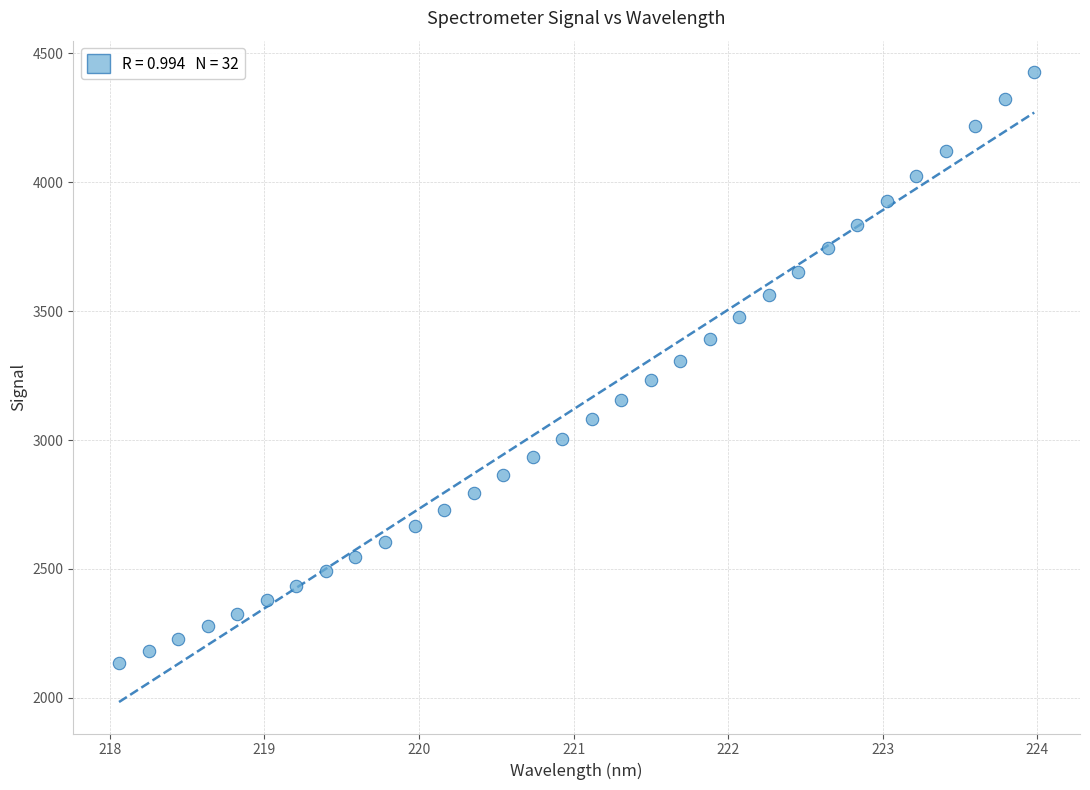

What is the range of X values (max minus min)?

5.9